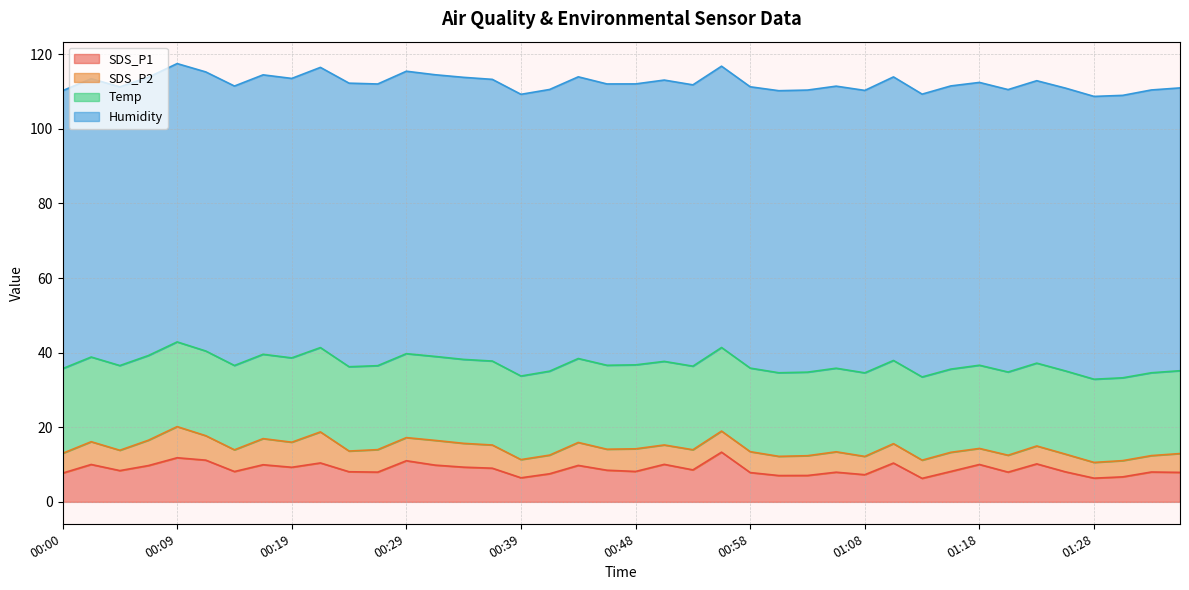

What is the sum of all Temp values?

898.2